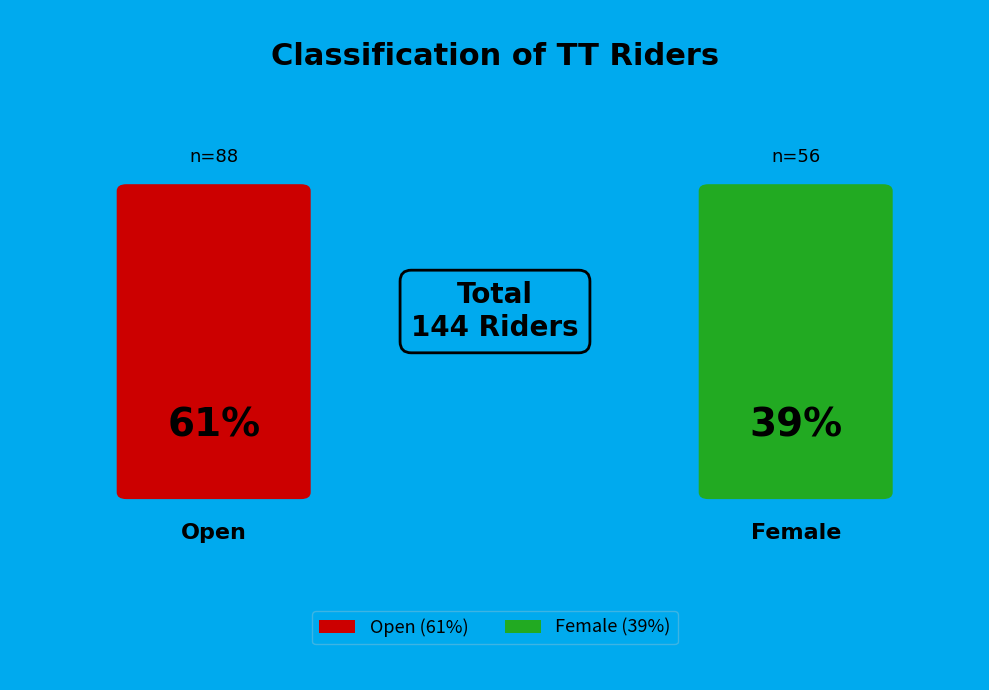

To the nearest percent, what is the difference between the Female and Open slice percentages?

22%